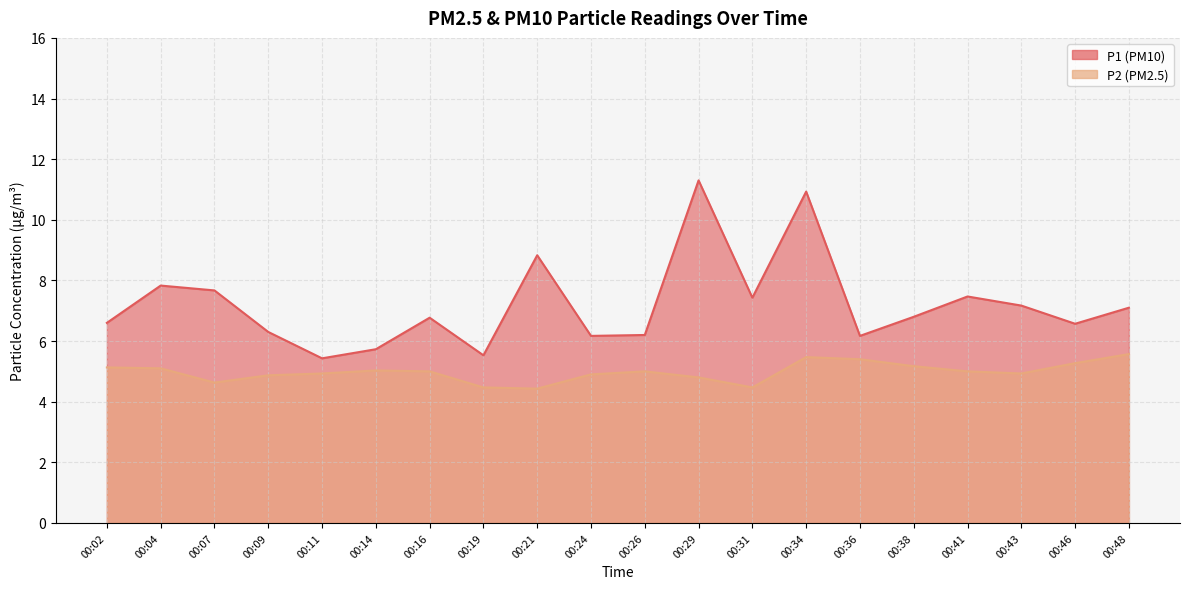

Reading left to right, list all the values displayed in this chart.

P1: 00:02=6.6	00:04=7.8	00:07=7.7	00:09=6.3	00:11=5.4	00:14=5.7	00:16=6.8	00:19=5.5	00:21=8.8	00:24=6.2	00:26=6.2	00:29=11.3	00:31=7.4	00:34=10.9	00:36=6.2	00:38=6.8	00:41=7.5	00:43=7.2	00:46=6.6	00:48=7.1
P2: 00:02=5.1	00:04=5.1	00:07=4.6	00:09=4.9	00:11=4.9	00:14=5.0	00:16=5.0	00:19=4.5	00:21=4.4	00:24=4.9	00:26=5.0	00:29=4.8	00:31=4.5	00:34=5.5	00:36=5.4	00:38=5.2	00:41=5.0	00:43=4.9	00:46=5.3	00:48=5.6